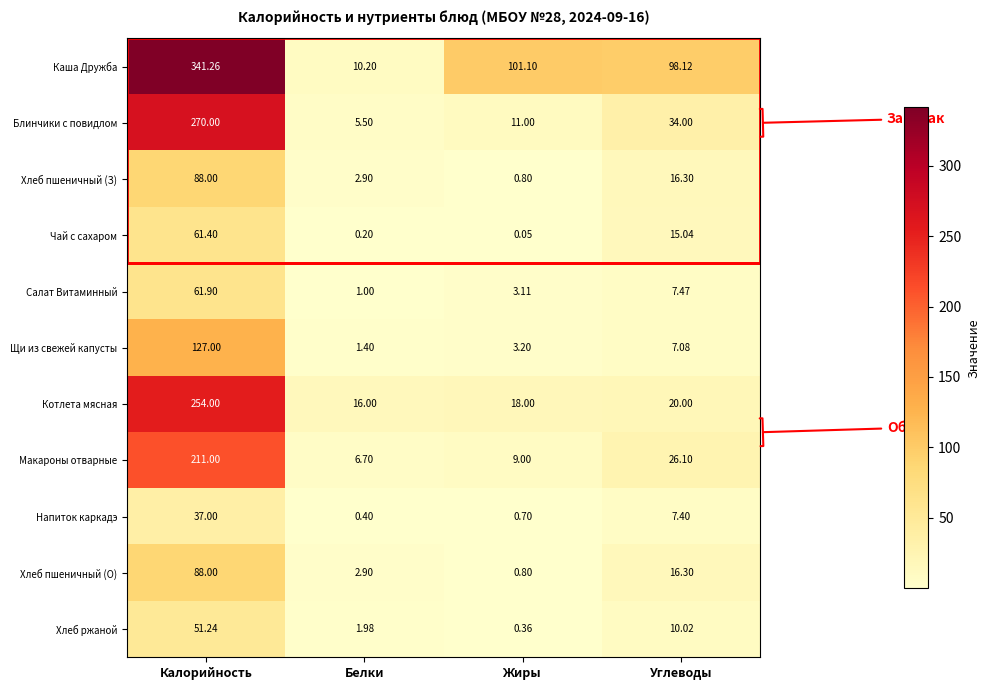

Rank the categories by Блинчики с повидлом value from lowest to highest.

Белки, Жиры, Углеводы, Калорийность